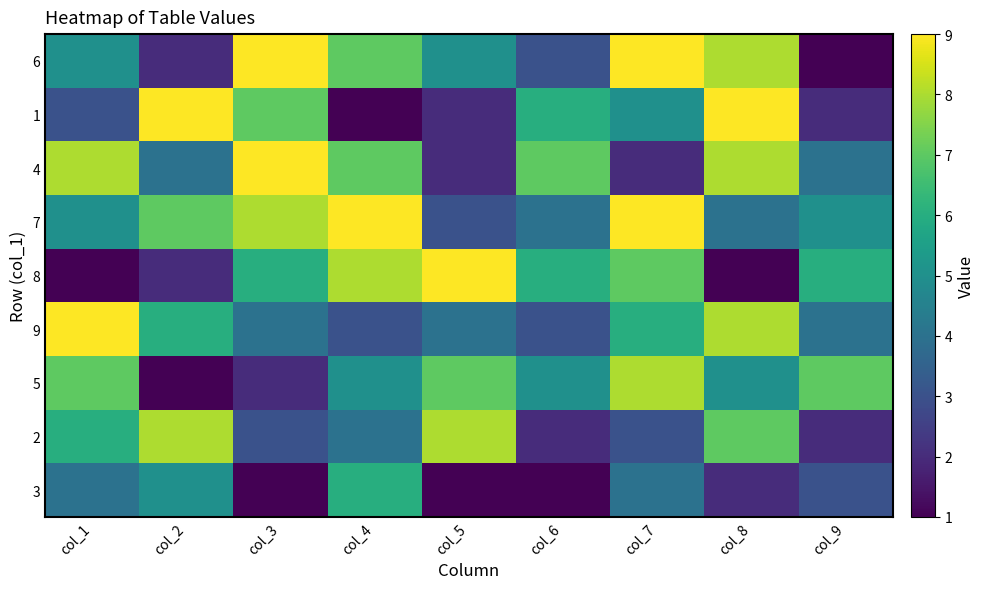

What is the smallest value displayed?

1